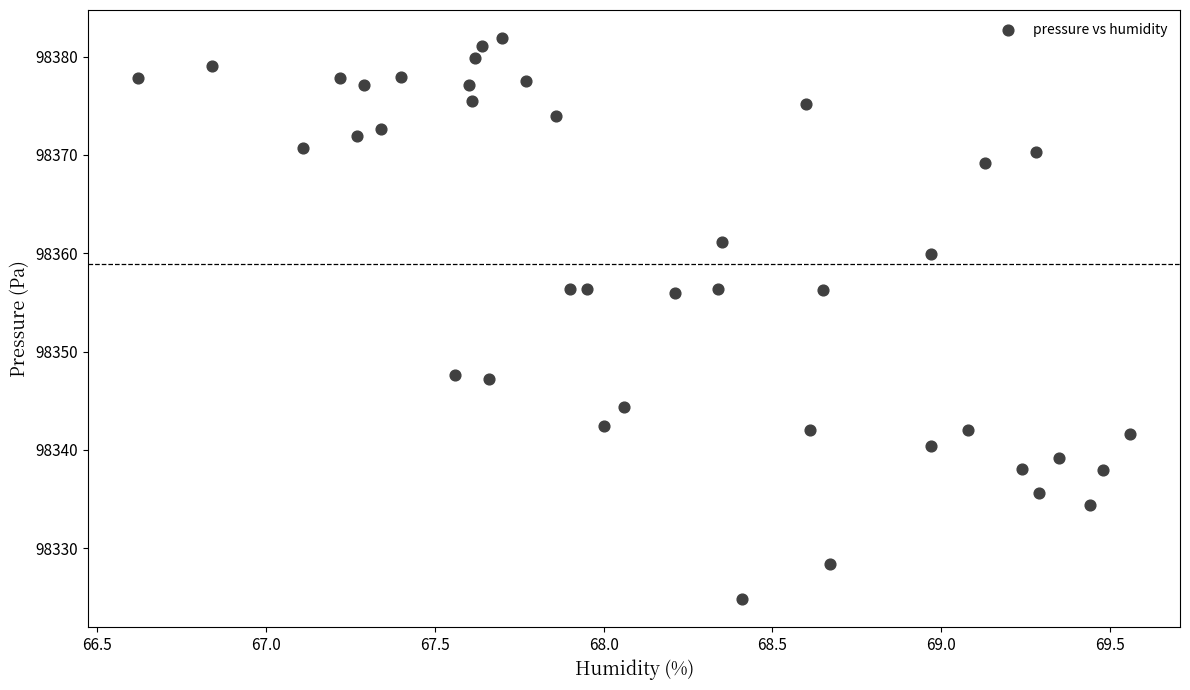

What is the range of Y values (max minus min)?

57.0